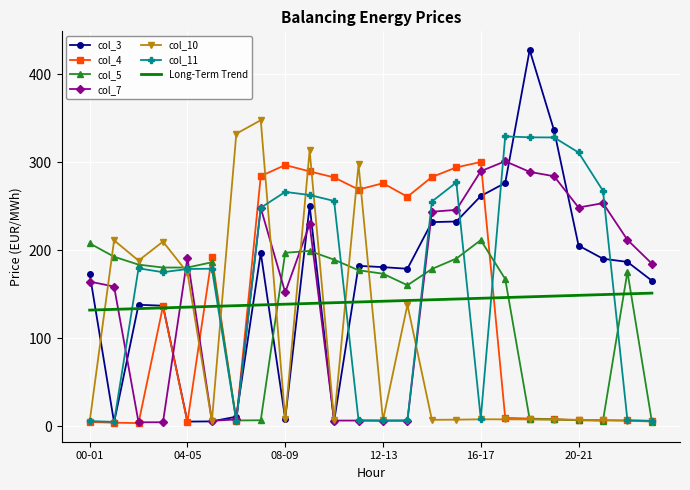

What are all the series names shown in the legend?

col_3, col_4, col_5, col_7, col_10, col_11, Long-Term Trend